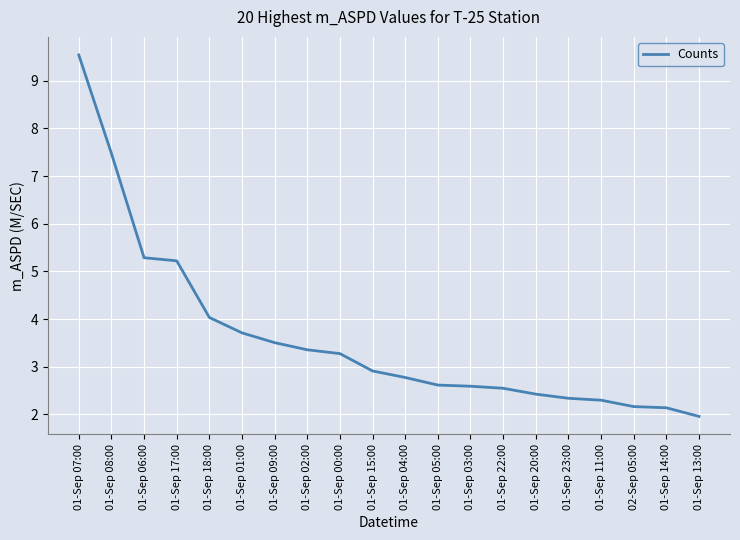

Between 01-Sep 00:00 and 01-Sep 05:00, which is larger?

01-Sep 00:00